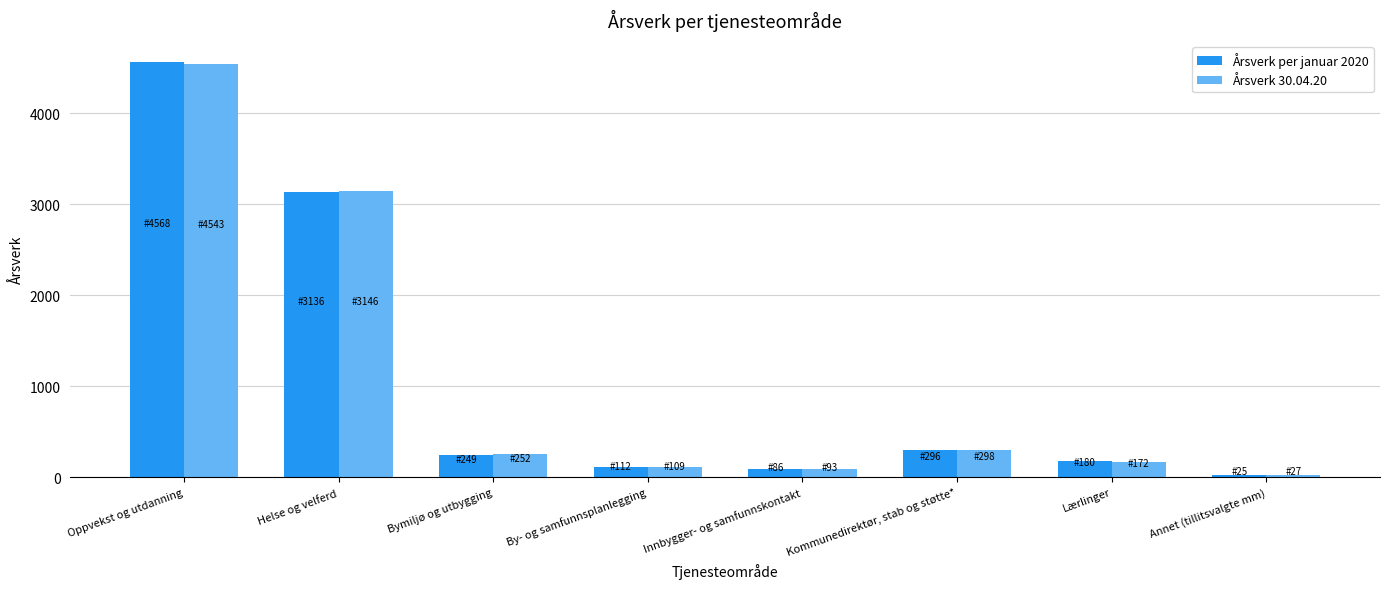

What position from the left is Kommunedirektør, stab og støtte*?

6